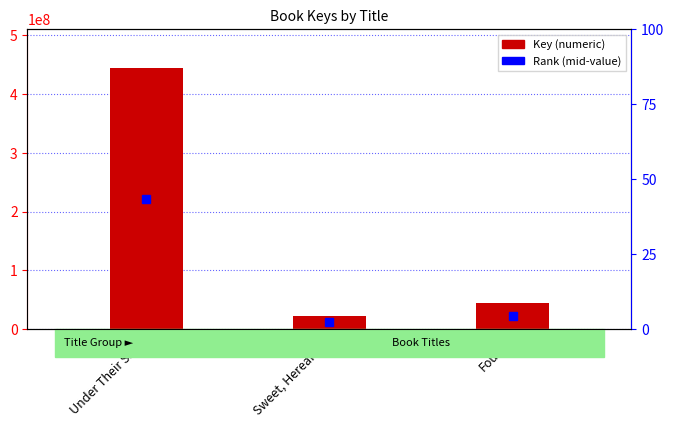

What is the difference between the values at Sweet, Hereafter and Found?

22051609